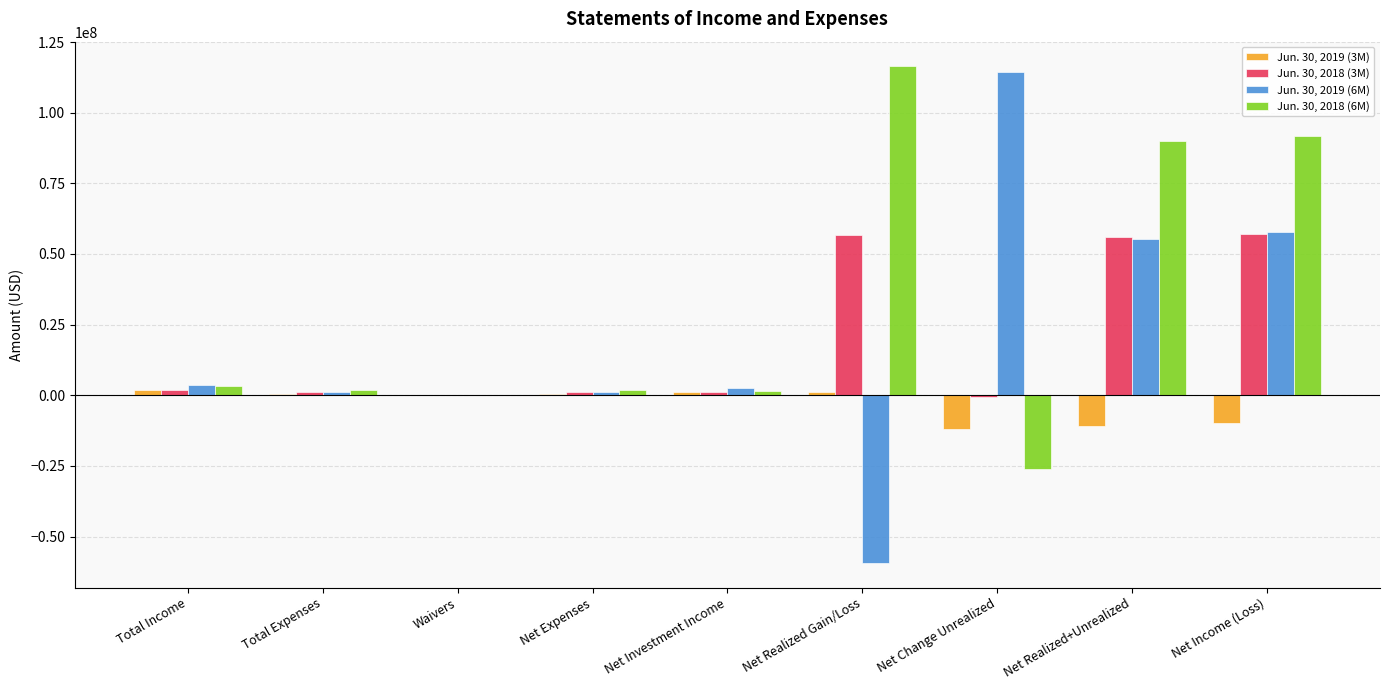

The Jun. 30, 2019 (6M) series shows 49478054 at Net Change Unrealized. True or false?

False